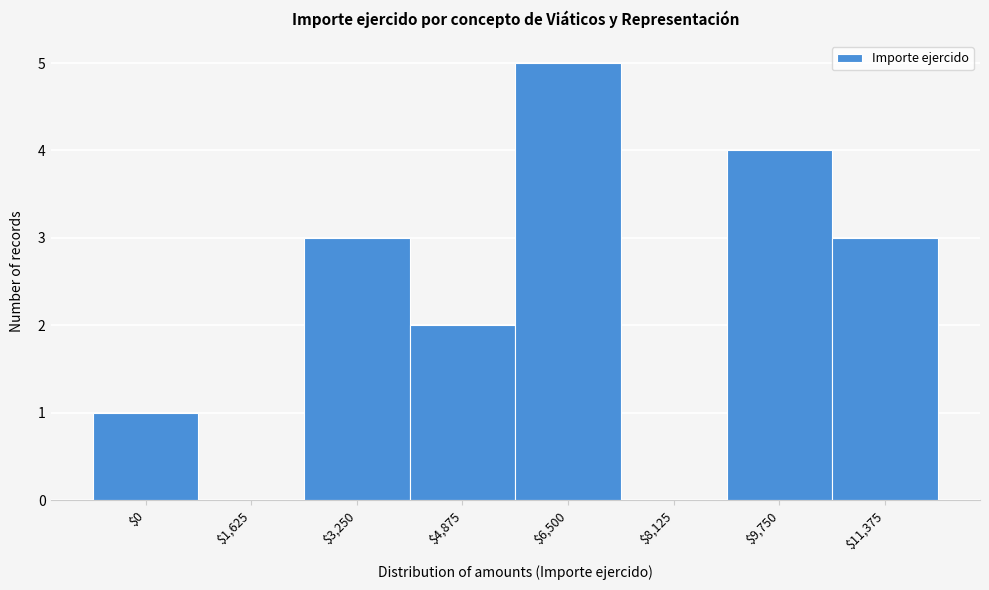

What is the maximum value shown in the chart?

5